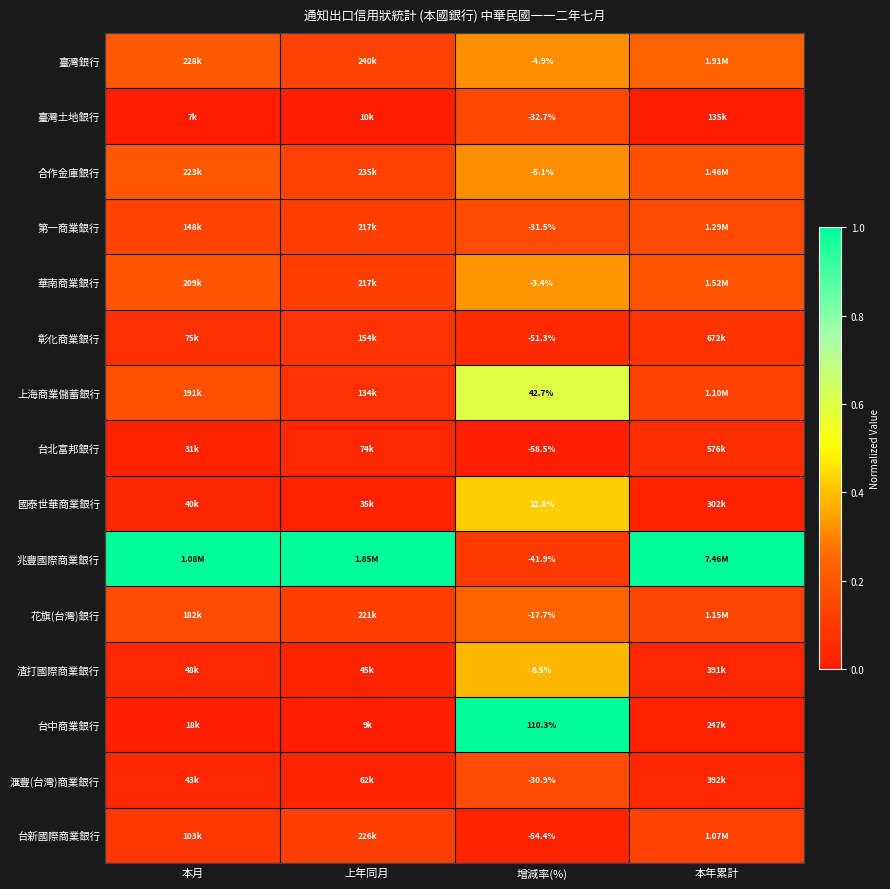

Which category has the highest value in the 臺灣銀行 series?

增減率(%)